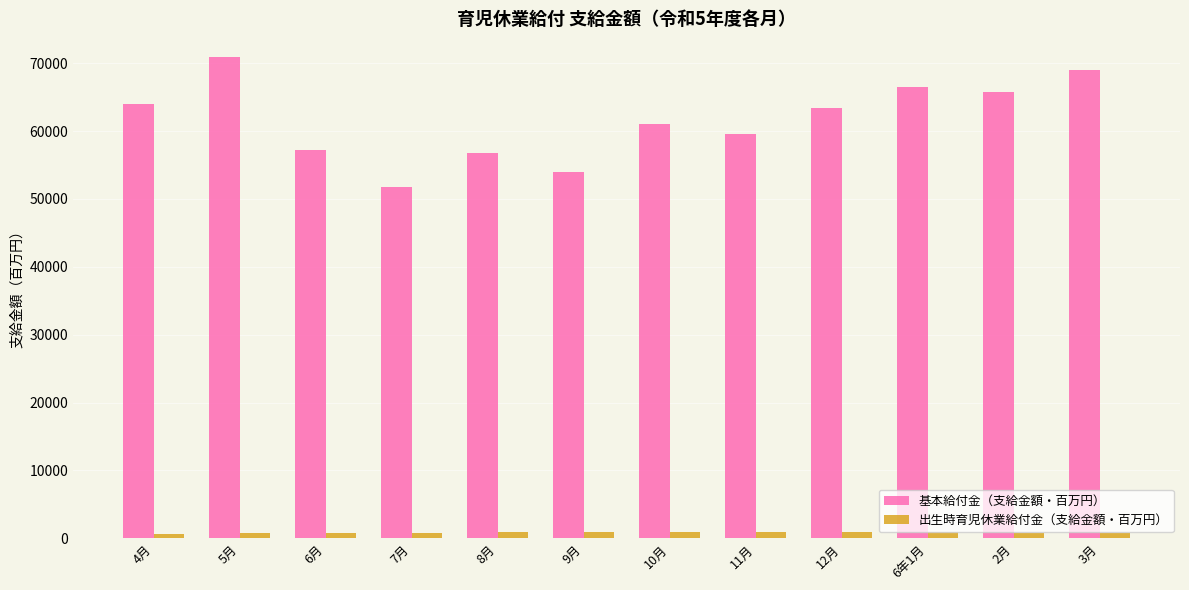

Rank the series by their maximum value, from highest to lowest.

基本給付金（支給金額・百万円）, 出生時育児休業給付金（支給金額・百万円）